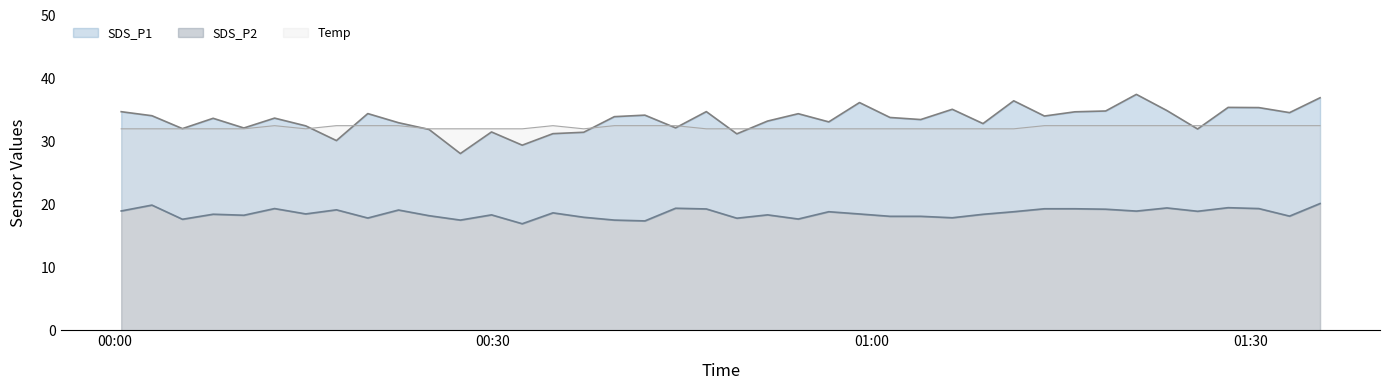

Reading left to right, transcribe all the data shown in this chart.

SDS_P1: 34.7	34.1	32.0	33.7	32.1	33.7	32.5	30.1	34.4	33.0	31.9	28.1	31.5	29.4	31.2	31.4	33.9	34.2	32.1	34.7	31.2	33.2	34.4	33.1	36.2	33.8	33.5	35.1	32.8	36.5	34.0	34.7	34.8	37.5	34.9	32.0	35.4	35.4	34.6	36.9
SDS_P2: 18.9	19.9	17.6	18.4	18.3	19.3	18.5	19.1	17.8	19.1	18.2	17.5	18.3	16.9	18.6	17.9	17.5	17.4	19.4	19.3	17.8	18.3	17.7	18.8	18.5	18.1	18.1	17.9	18.4	18.8	19.3	19.3	19.2	18.9	19.4	18.9	19.5	19.3	18.1	20.1
Temp: 32.0	32.0	32.0	32.0	32.0	32.5	32.0	32.5	32.5	32.5	32.0	32.0	32.0	32.0	32.5	32.0	32.5	32.5	32.5	32.0	32.0	32.0	32.0	32.0	32.0	32.0	32.0	32.0	32.0	32.0	32.5	32.5	32.5	32.5	32.5	32.5	32.5	32.5	32.5	32.5